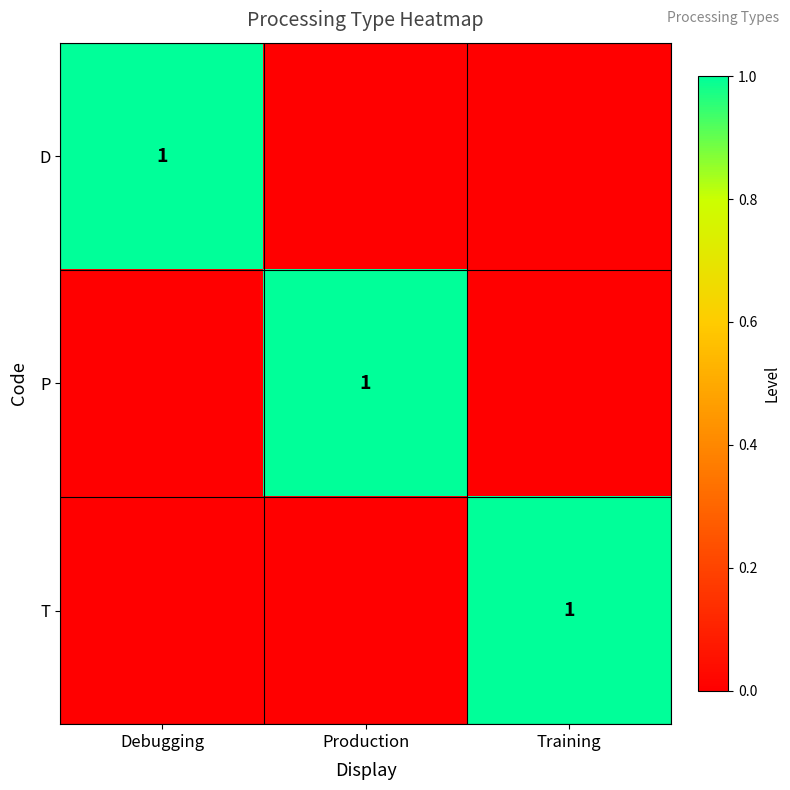

The value of T at Training is 1. True or false?

True